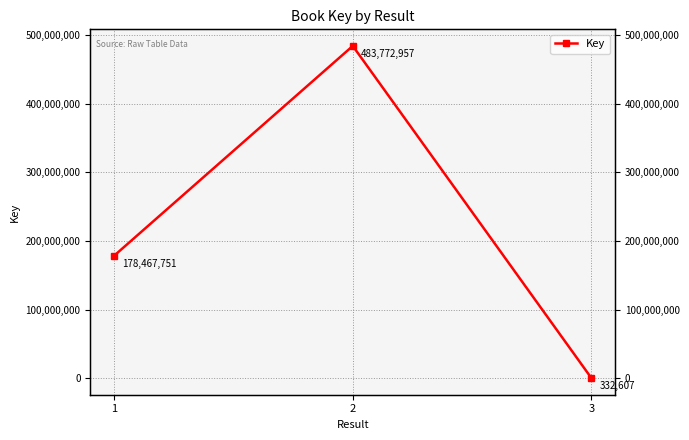

List the labels in order of value, largest first.

2, 1, 3